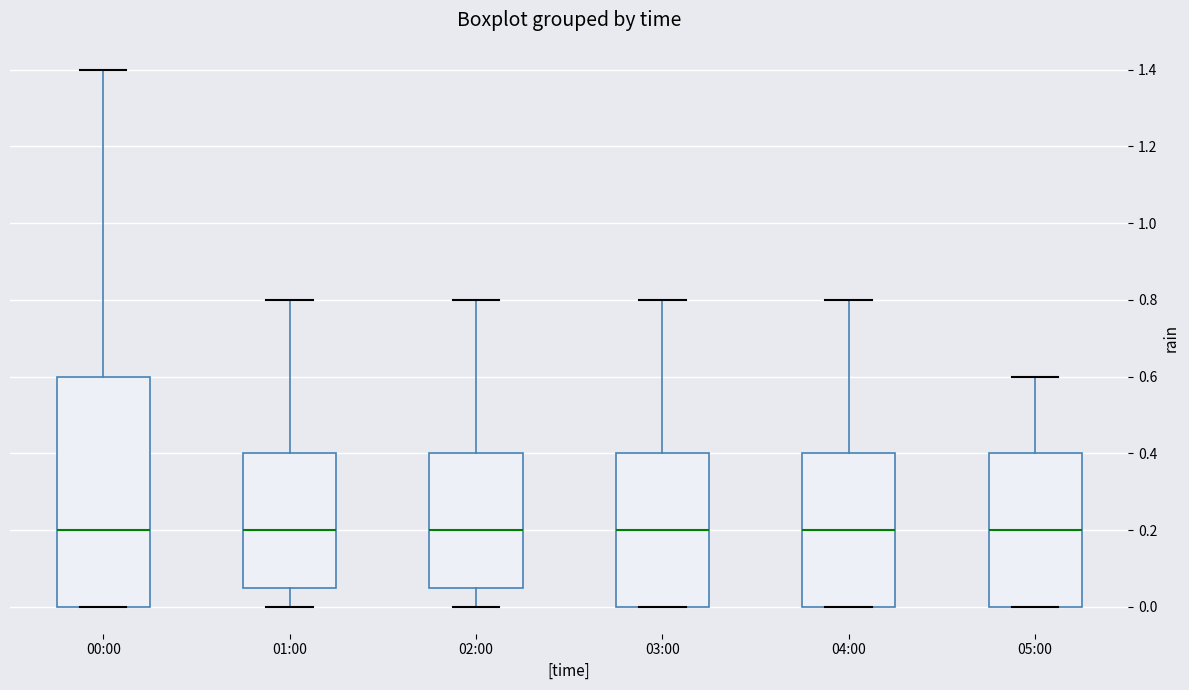

Reading left to right, transcribe this box plot: for each box, give where its median line is, the range the box spans, and where its two whiskers end, as read against the y-axis. The values are not printed on the chart, so give them approximately, as read against the axis.

00:00: median 0.20, box 0.00 to 0.60, whiskers 0.00 to 1.40
01:00: median 0.20, box 0.06 to 0.40, whiskers 0.00 to 0.80
02:00: median 0.20, box 0.06 to 0.40, whiskers 0.00 to 0.80
03:00: median 0.20, box 0.00 to 0.40, whiskers 0.00 to 0.80
04:00: median 0.20, box 0.00 to 0.40, whiskers 0.00 to 0.80
05:00: median 0.20, box 0.00 to 0.40, whiskers 0.00 to 0.60